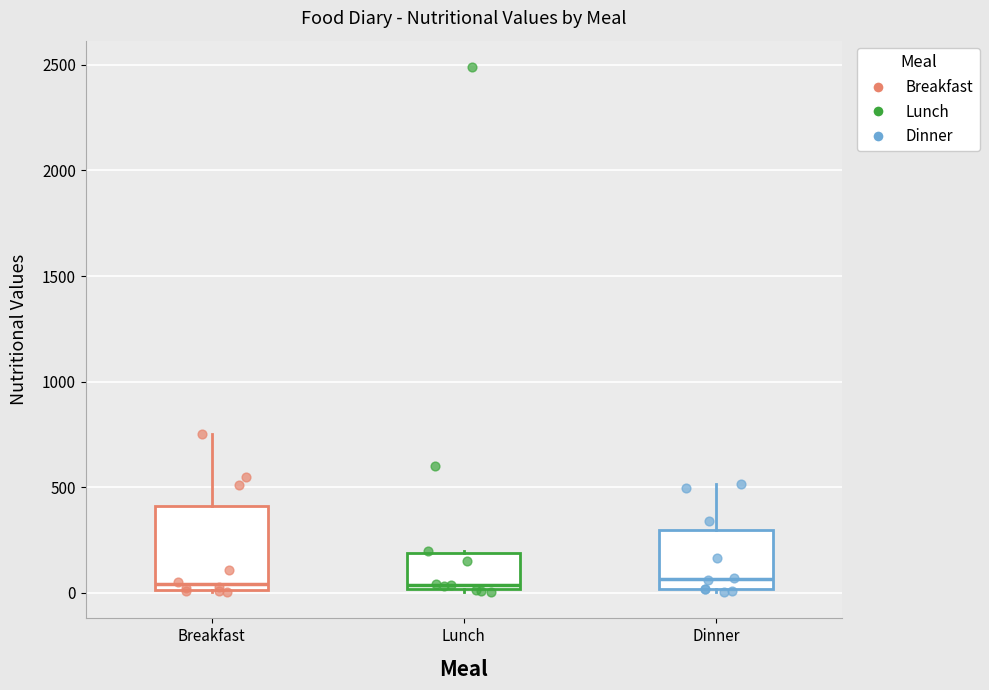

Comparing the boxes themselves (not the whiskers), which one is the tallest?

Breakfast